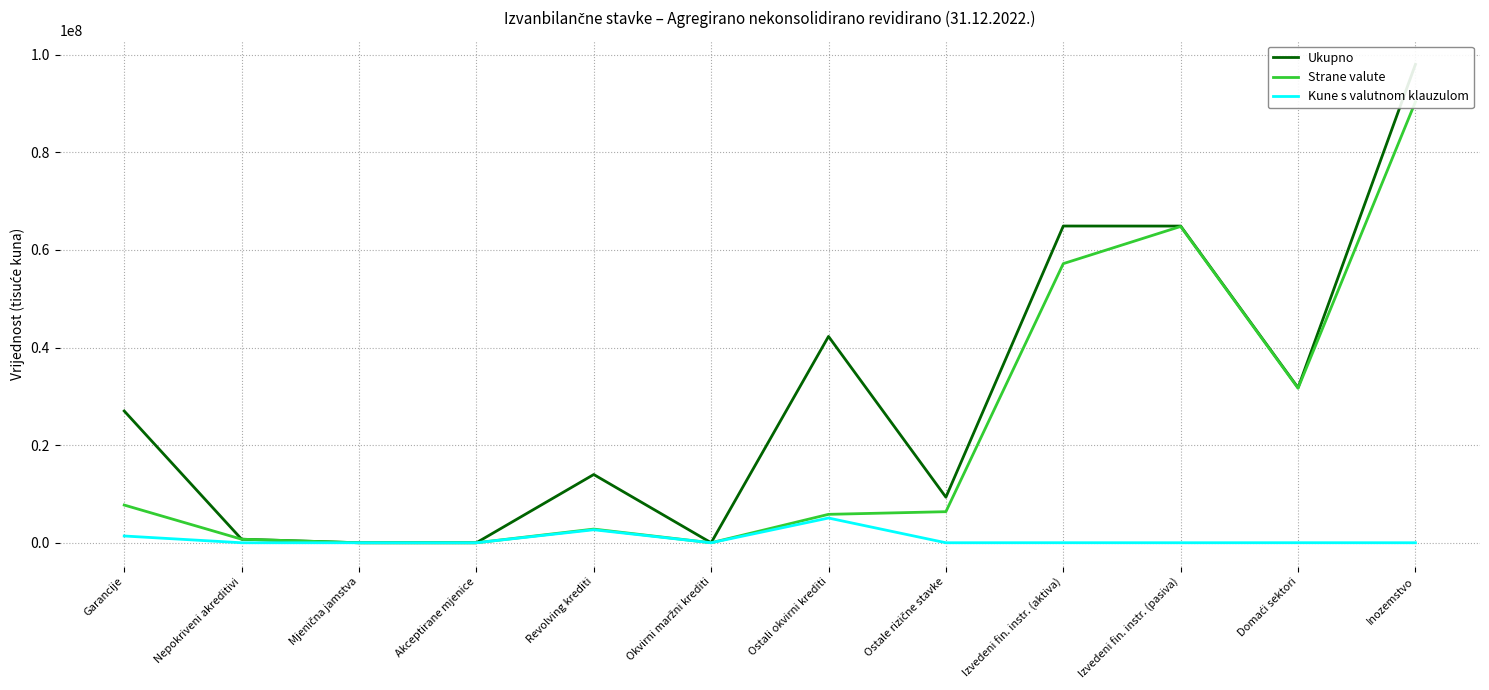

Which category has the highest value in the Ukupno series?

Inozemstvo